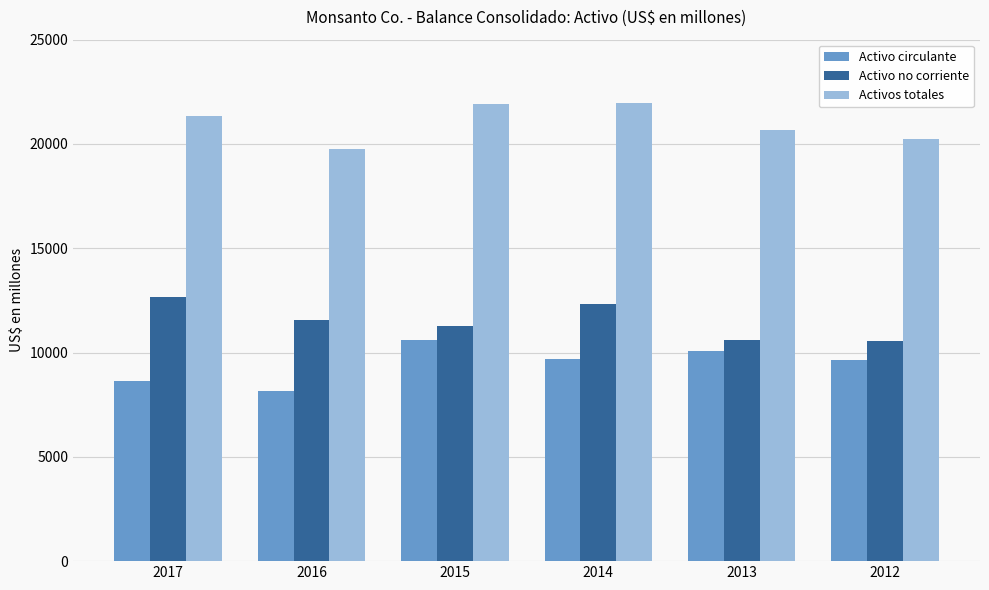

What is the total value across all series at 2015?

43840